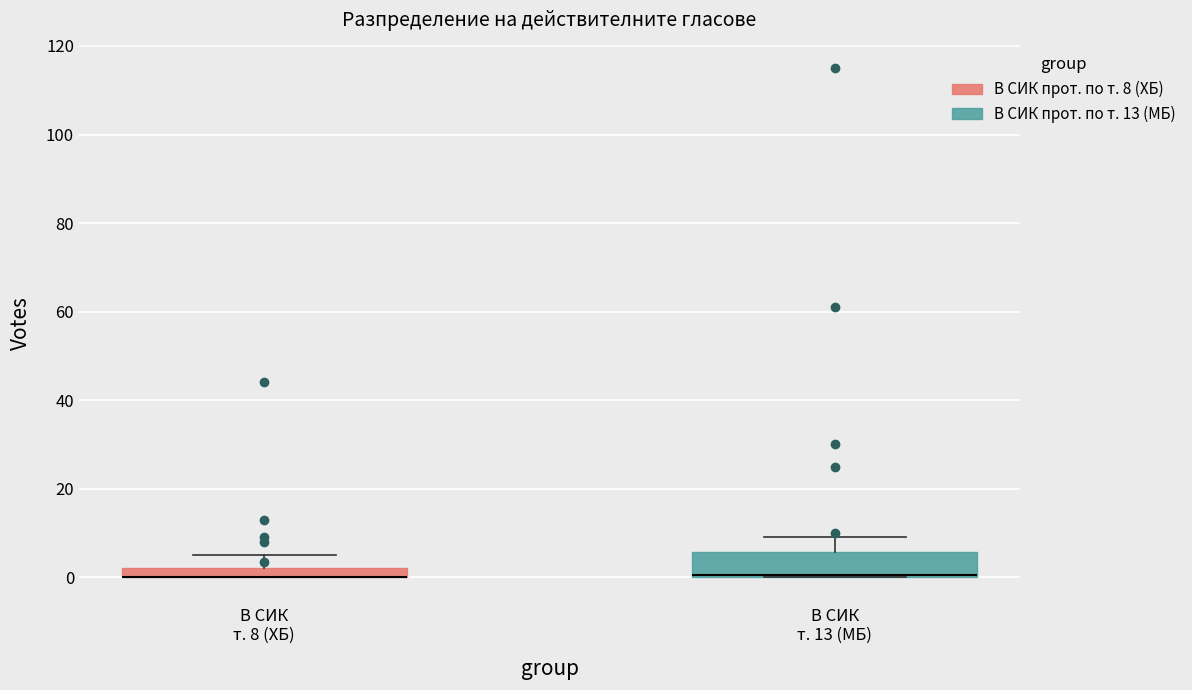

Where is the lower edge of the box for В СИК т. 8 (ХБ) on the y-axis? The values are not printed on the chart, so give them approximately, as read against the axis.

0